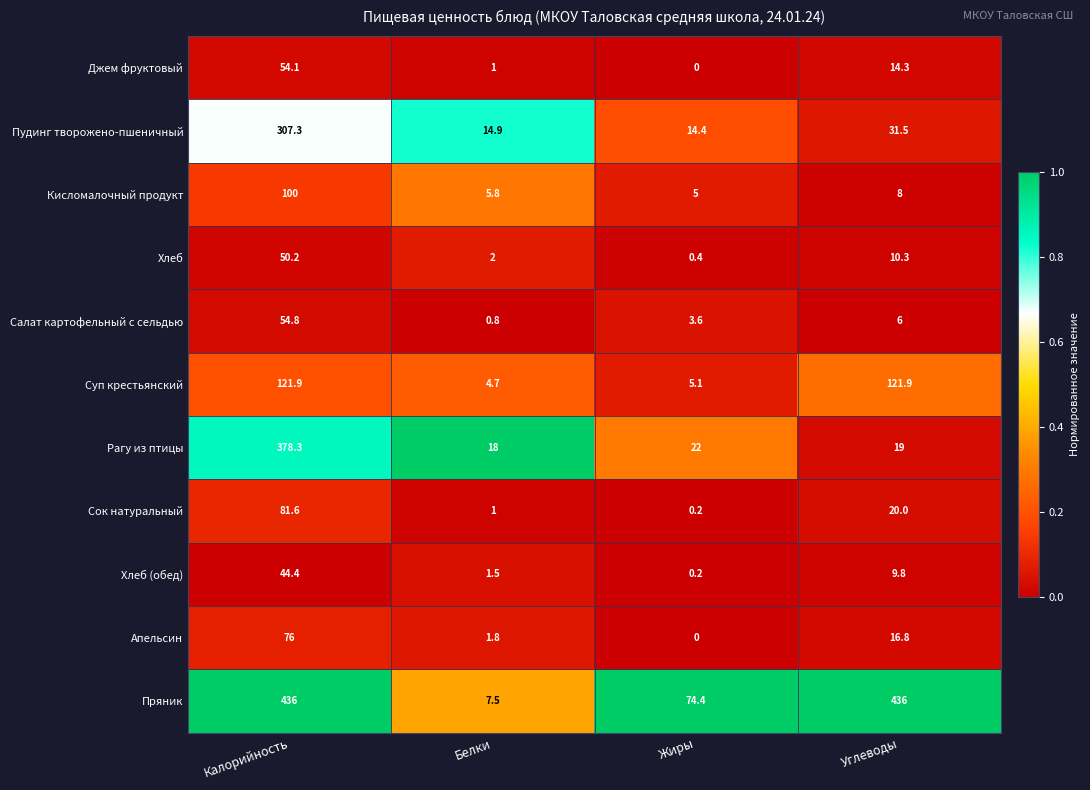

Rank the series by their maximum value, from highest to lowest.

Пряник, Рагу из птицы, Пудинг творожено-пшеничный, Суп крестьянский, Кисломалочный продукт, Сок натуральный, Апельсин, Салат картофельный с сельдью, Джем фруктовый, Хлеб, Хлеб (обед)